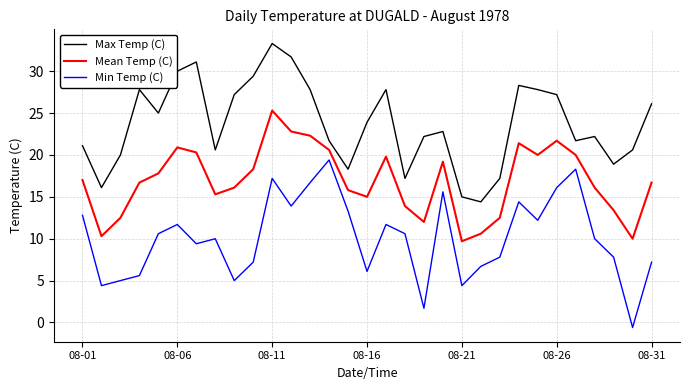

True or false: Max Temp (C) and Min Temp (C) cross at least once.

False